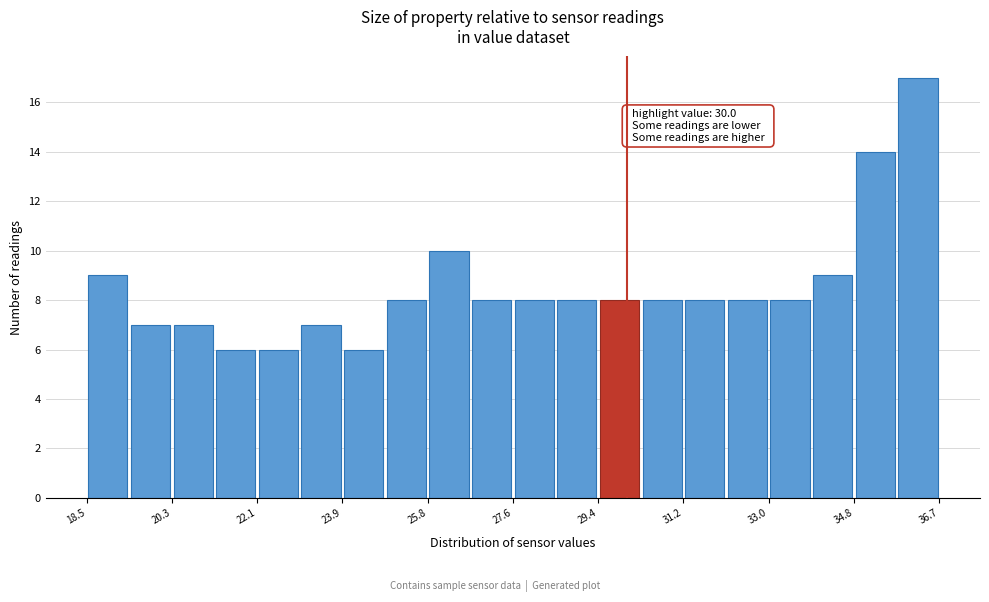

Which range on the x-axis has the tallest bar?

35.8 to 36.6